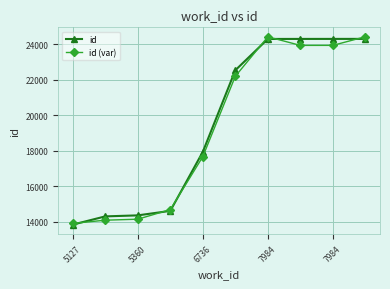

What is the value of the id (var) point at the 3rd from the left?

14145.6